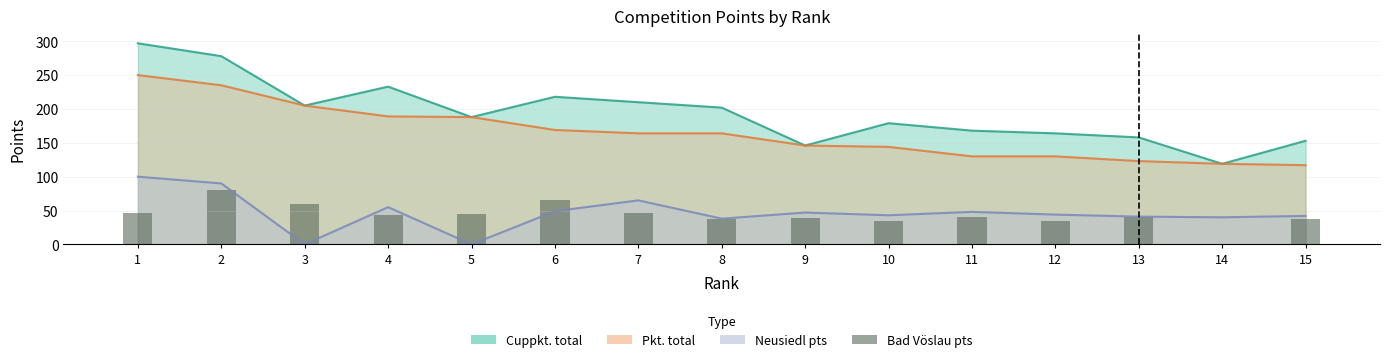

What is the value of the 11th bar from the left?

40